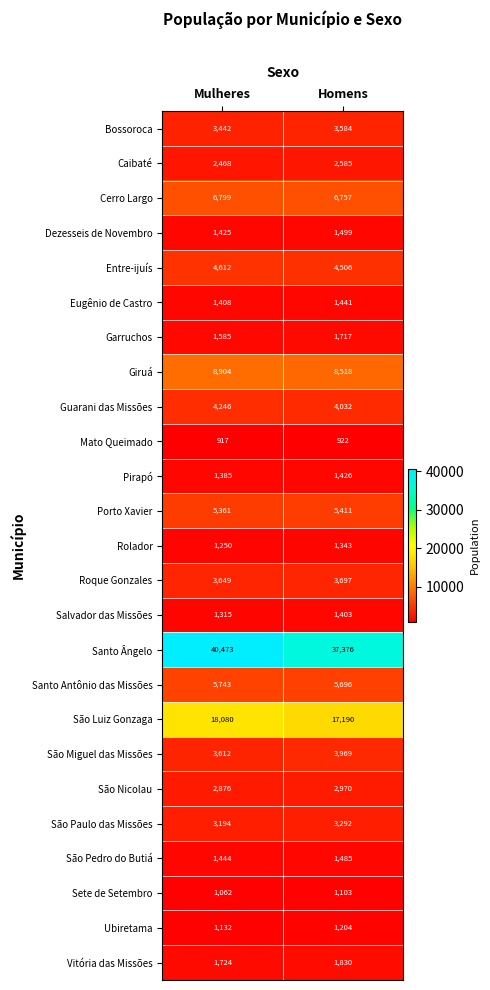

How many data points does each series have?

2